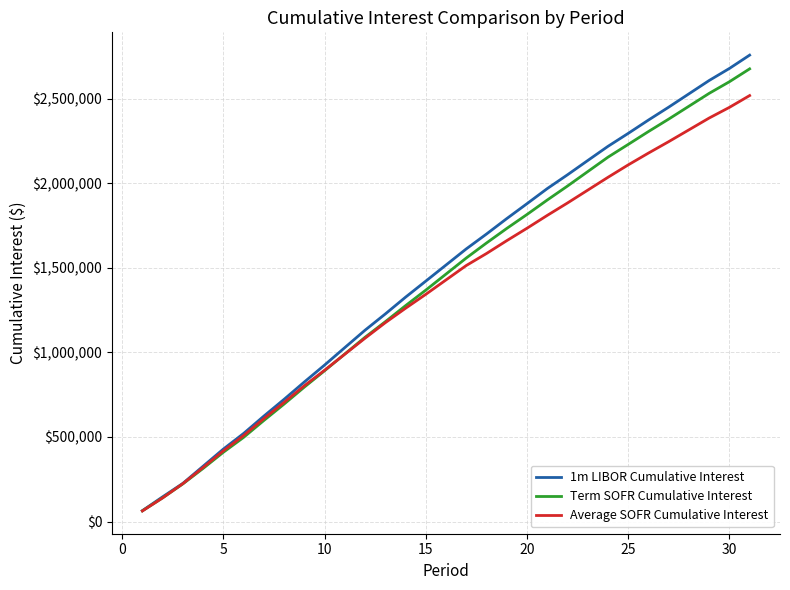

Which series has the largest range (max minus min)?

1m LIBOR Cumulative Interest